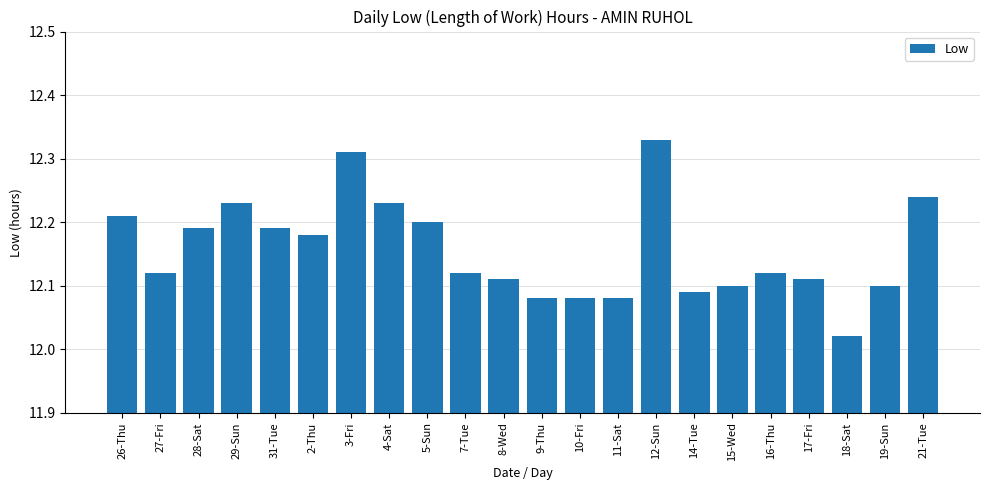

Where is the data nearest to the value 12?

18-Sat